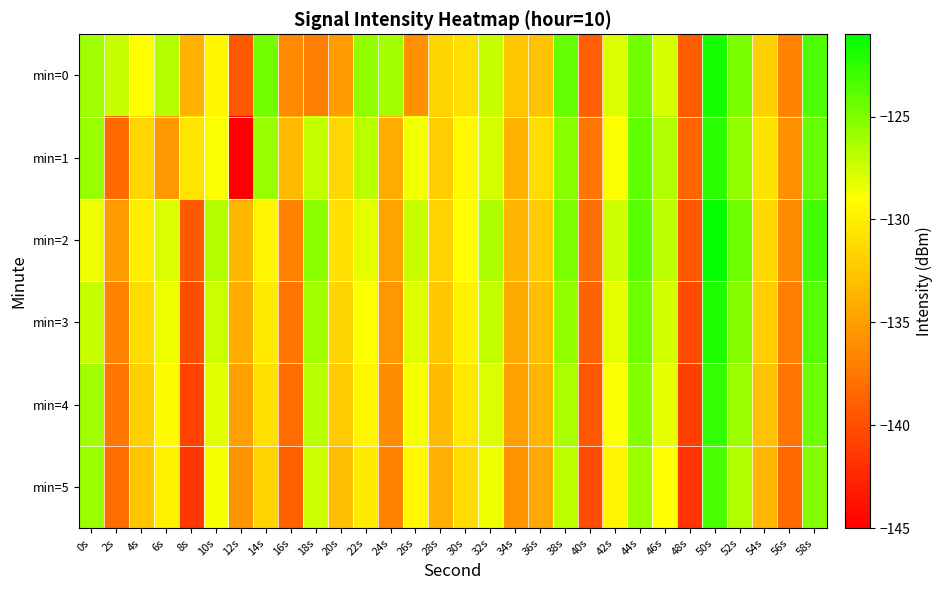

What is the spread (max minus min) of values at 56s?

2.4